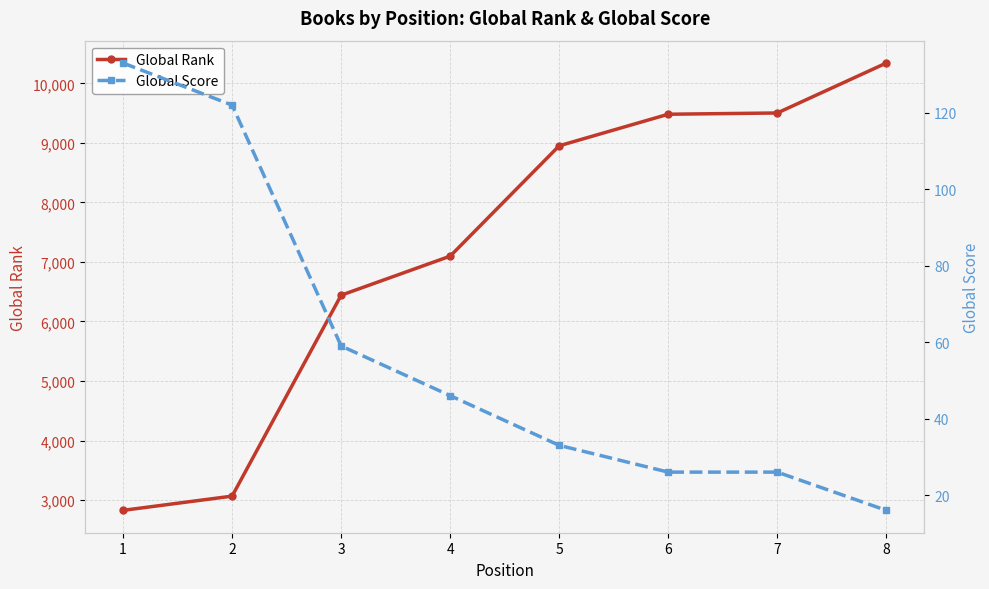

What is the difference between the highest and lowest values at 1?

2694